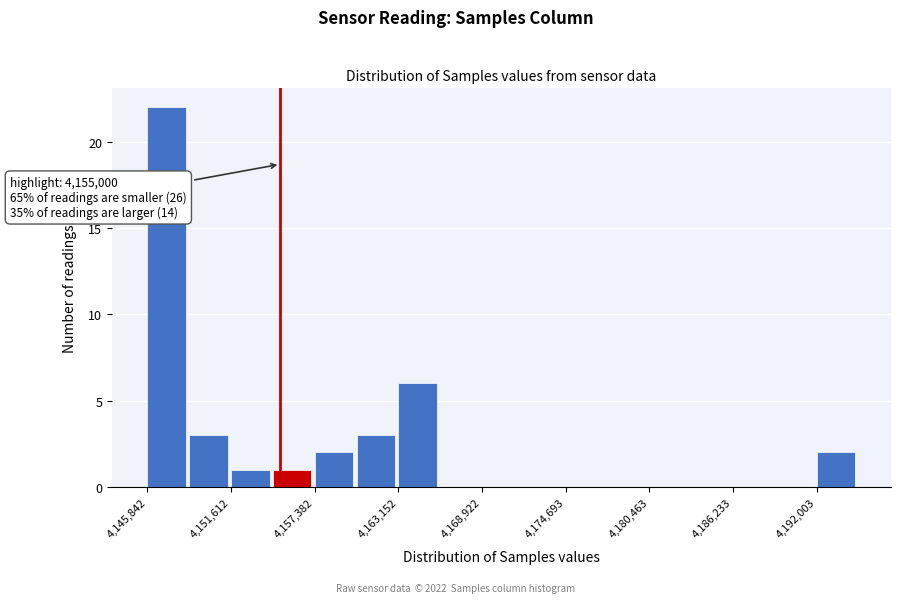

Around what value on the x-axis is the tallest bar? Give the approximate position of its centre, as read against the axis.

4147000